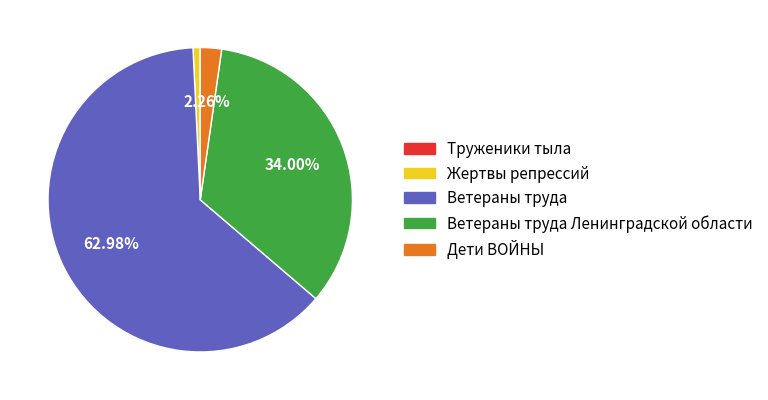

Is there a majority slice in this chart?

Yes